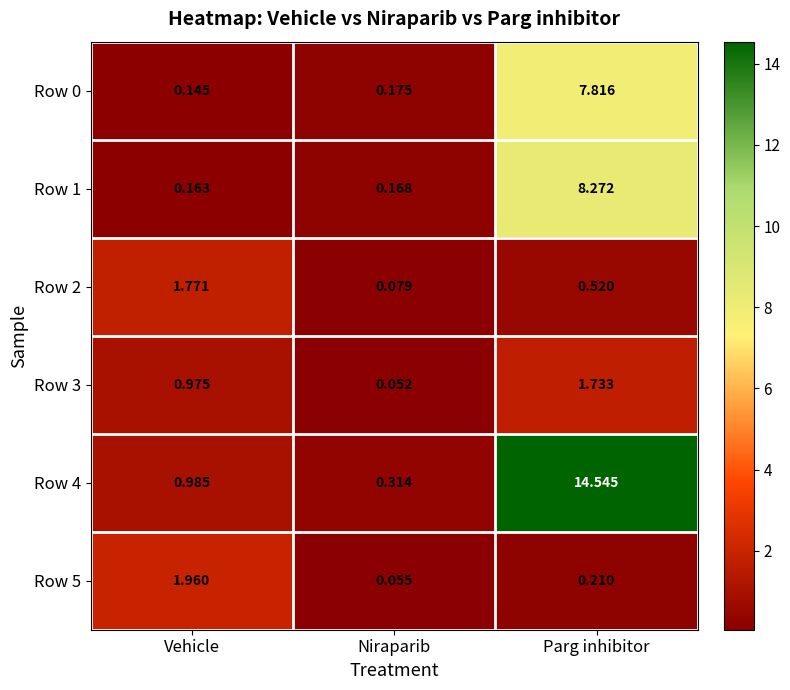

Which series has the largest range (max minus min)?

Row 4